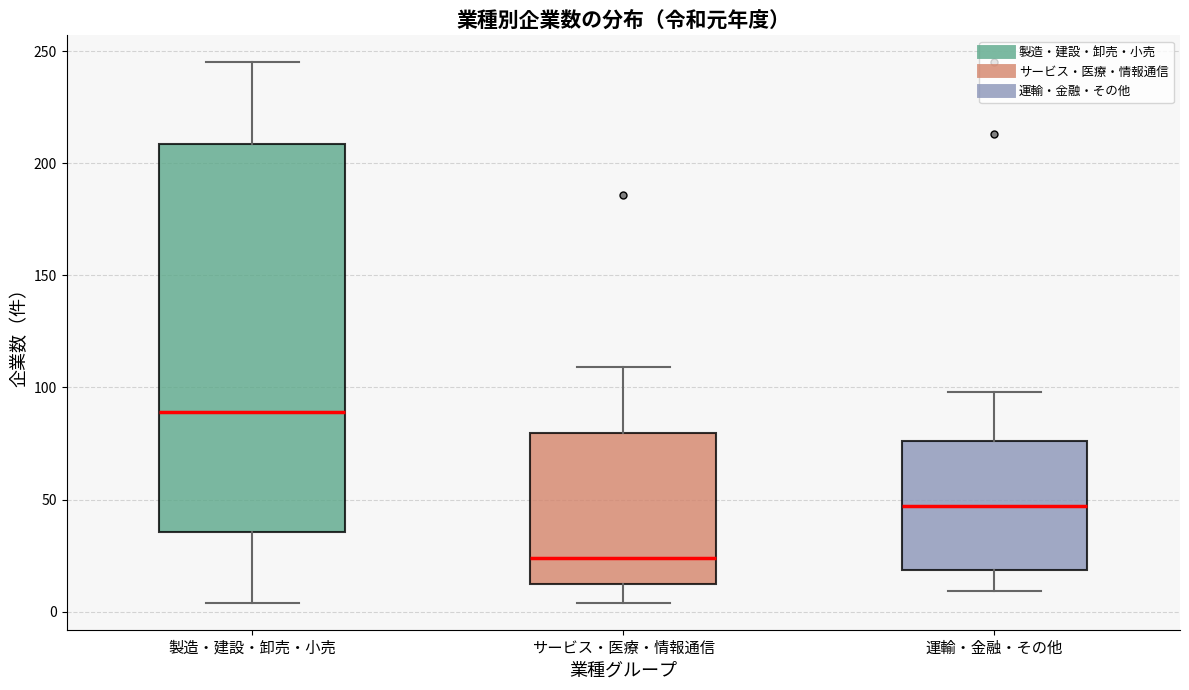

Which box's median line is the highest?

製造・建設・卸売・小売